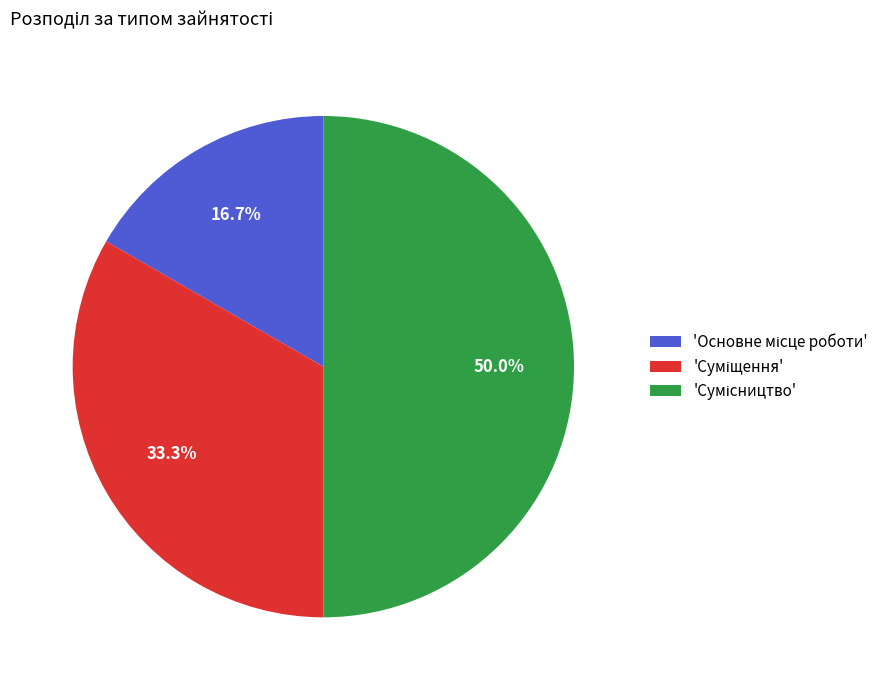

To the nearest percent, what is the difference between the largest and smallest slice percentages?

33%